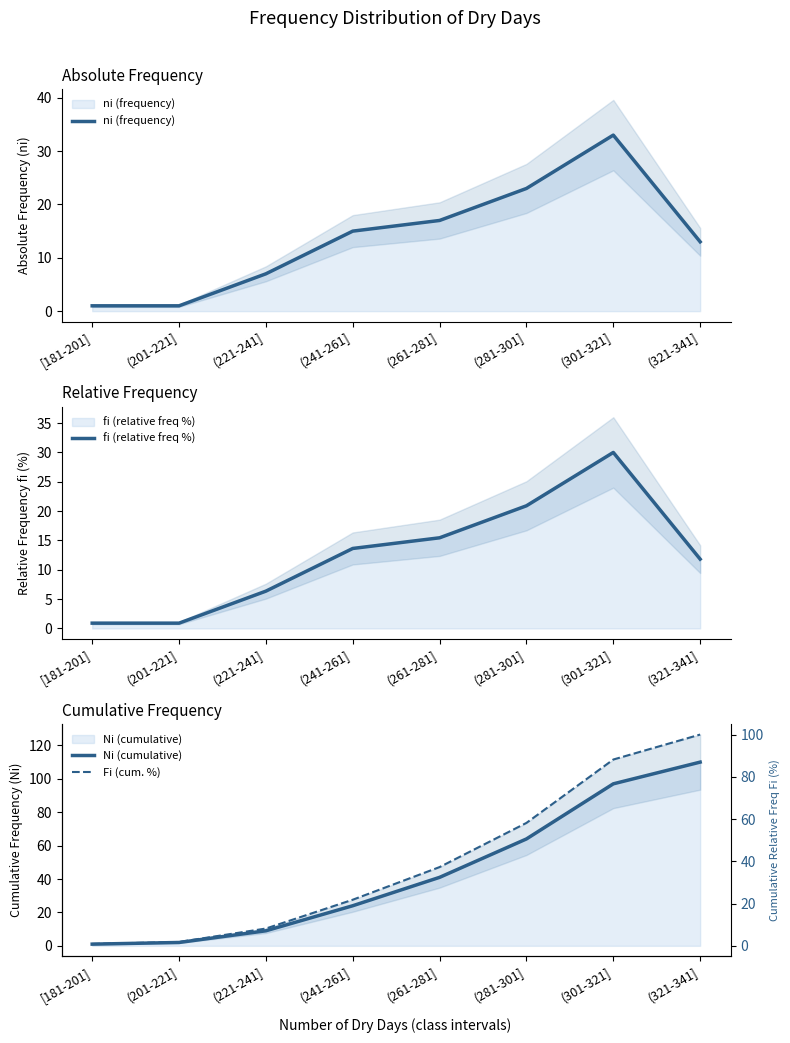

The value of Fi (cum. %) at (201-221] is 1.8. True or false?

True